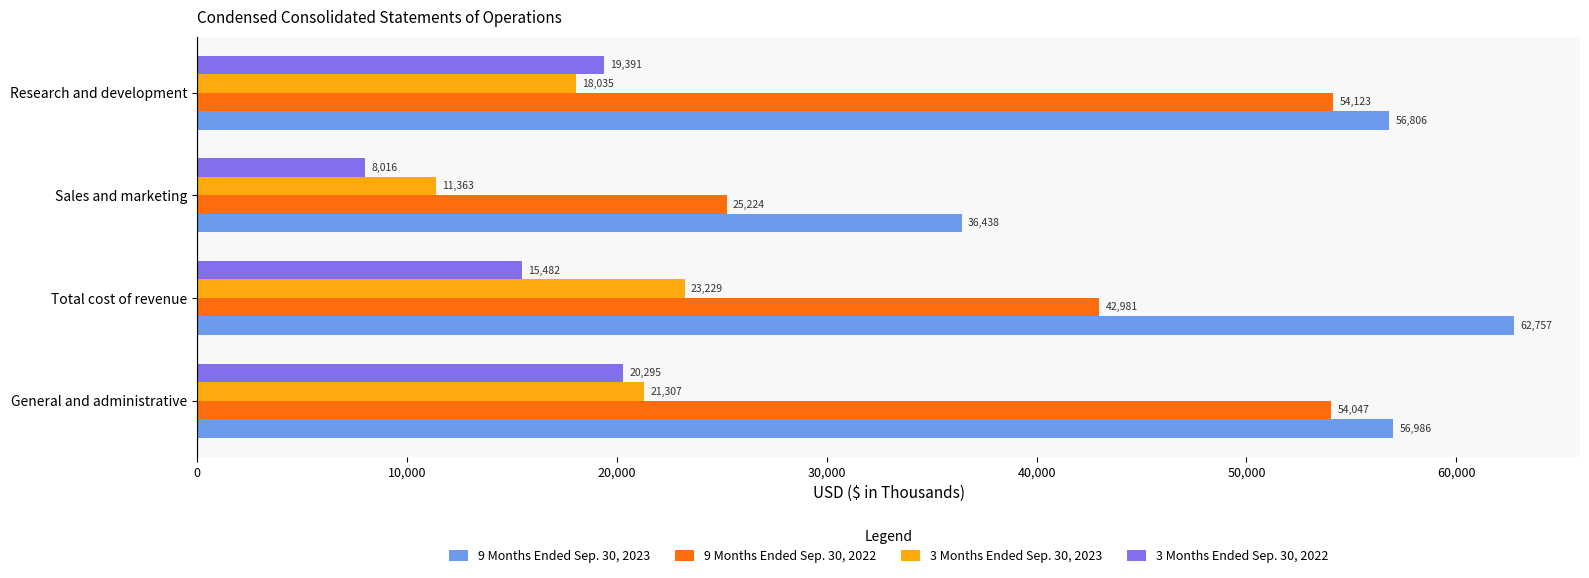

What is the minimum value for 9 Months Ended Sep. 30, 2022?

25224